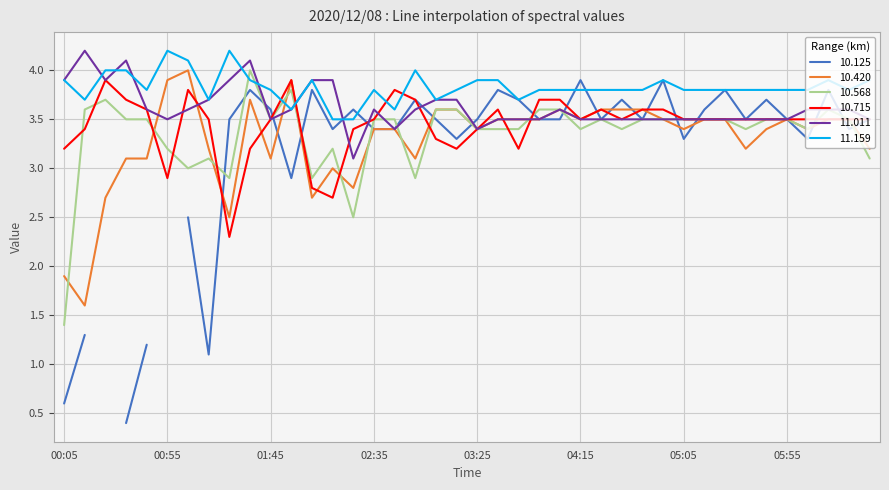

What is the lowest value of the 11.011 series?

3.1